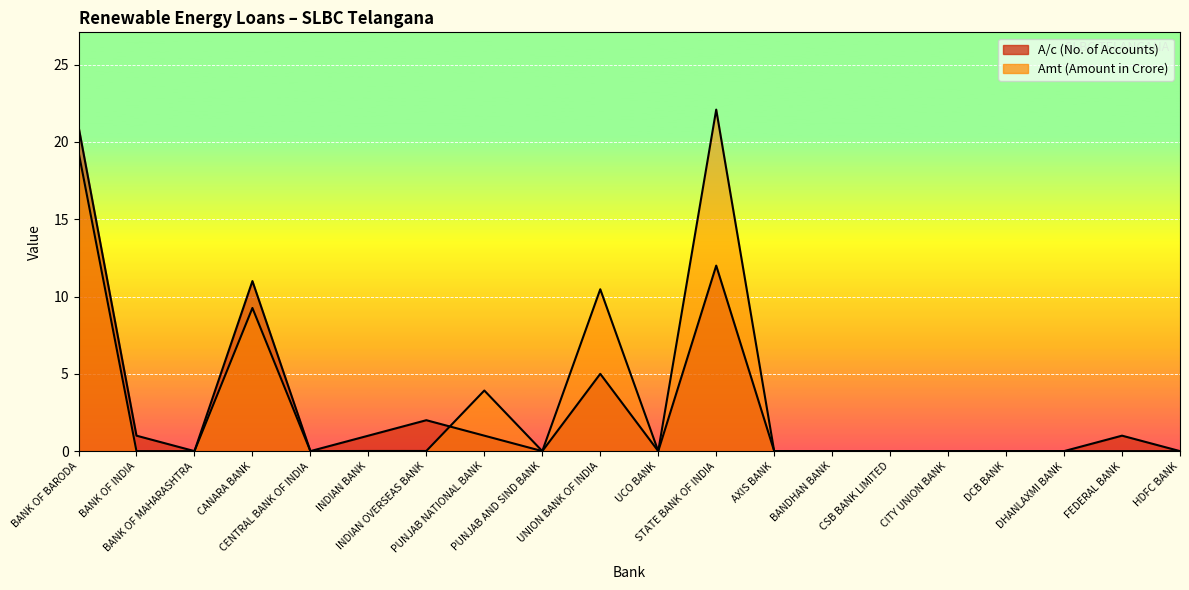

True or false: Amt (Amount in Crore) and A/c (No. of Accounts) cross at least once.

True